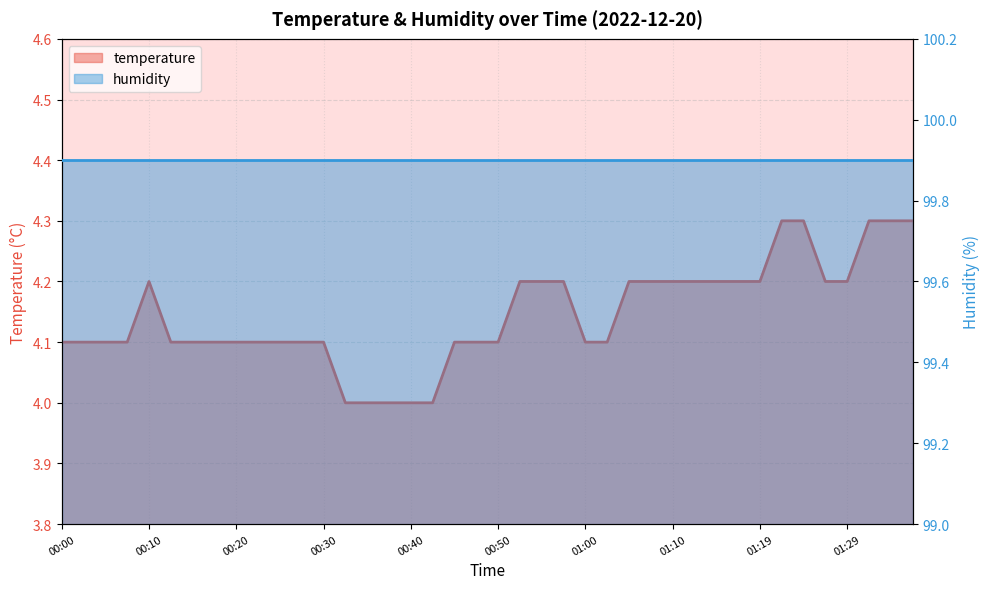

The value at 01:14 is 4.2. True or false?

True